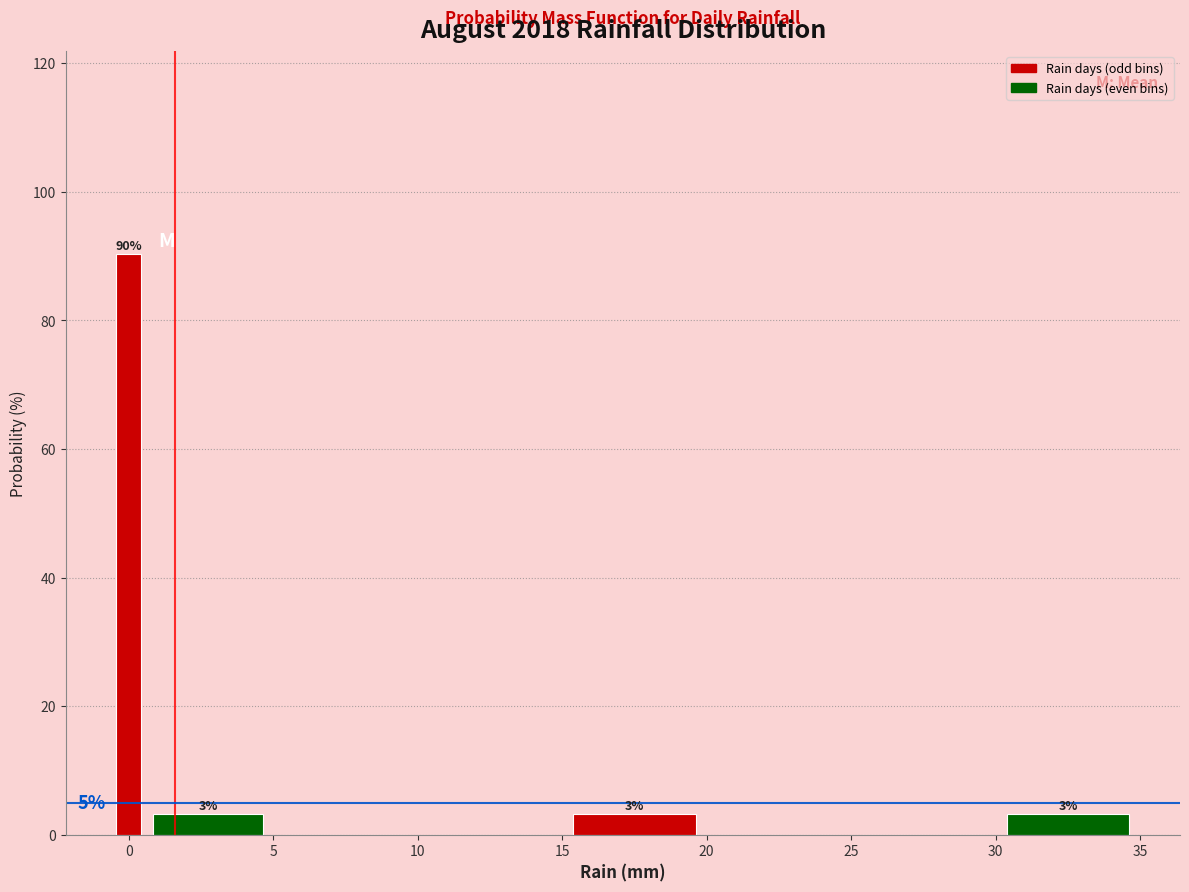

Around what value on the x-axis is the tallest bar? Give the approximate position of its centre, as read against the axis.

0.0